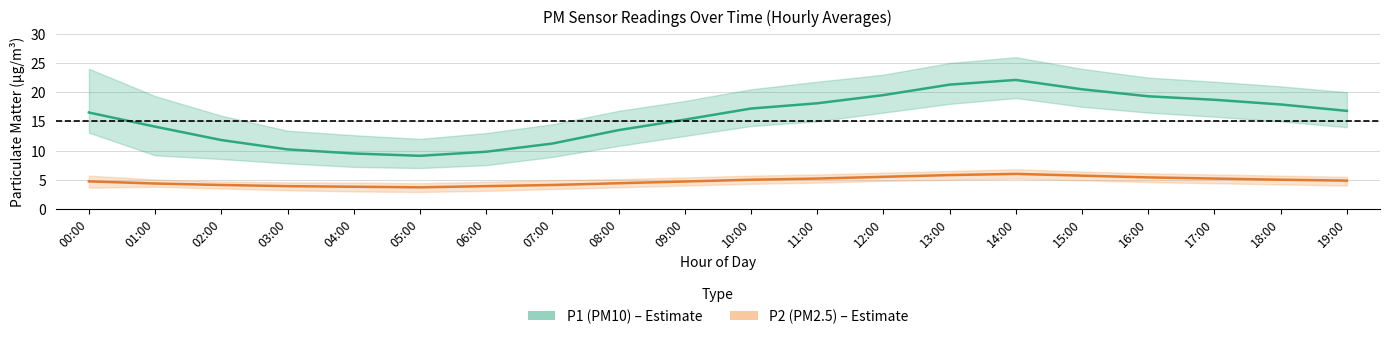

What is the difference between the maximum and minimum values in the P1 (PM10) estimate series?

13.0